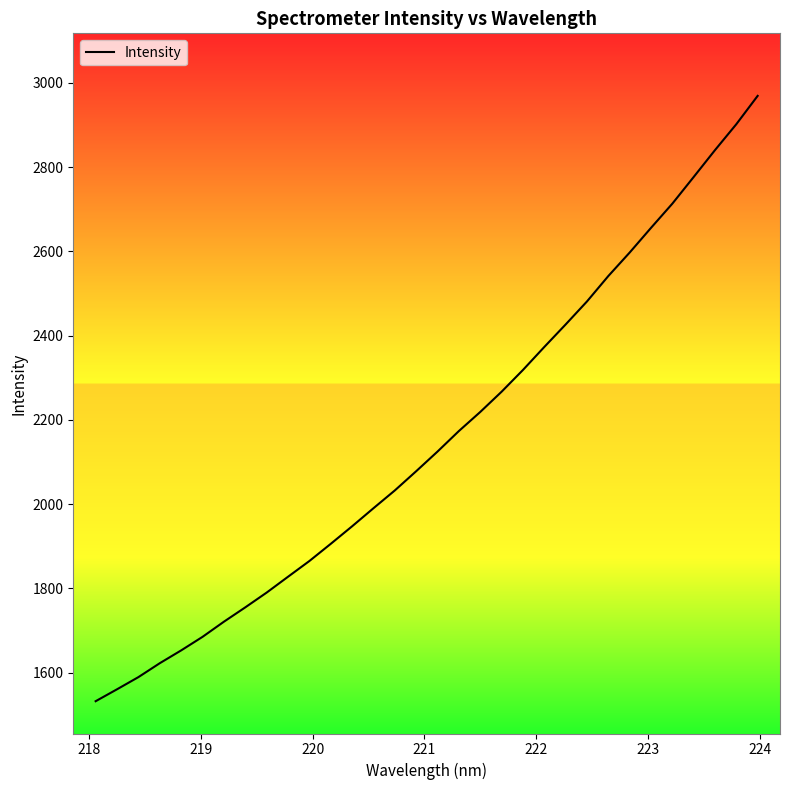

What is the smallest value displayed?

1532.4